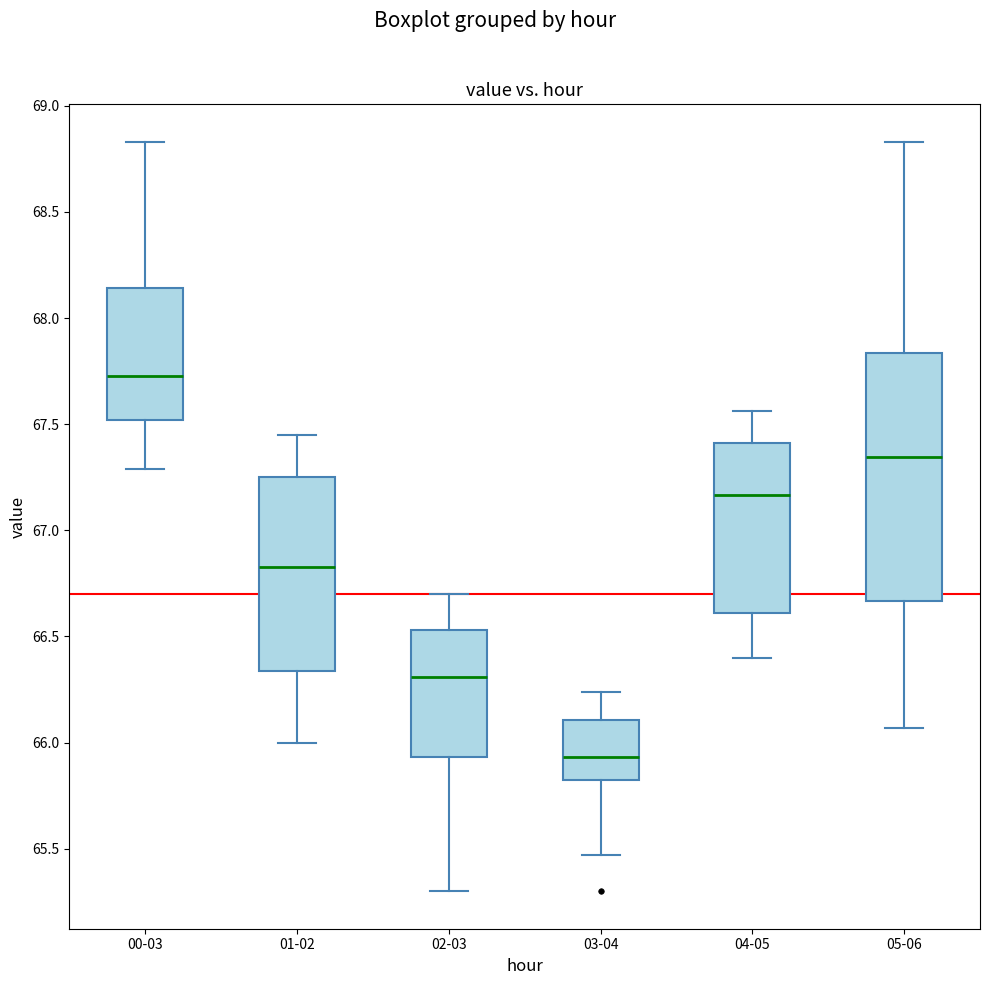

Where does the lower whisker of the box for 02-03 end on the y-axis? The values are not printed on the chart, so give them approximately, as read against the axis.

65.30